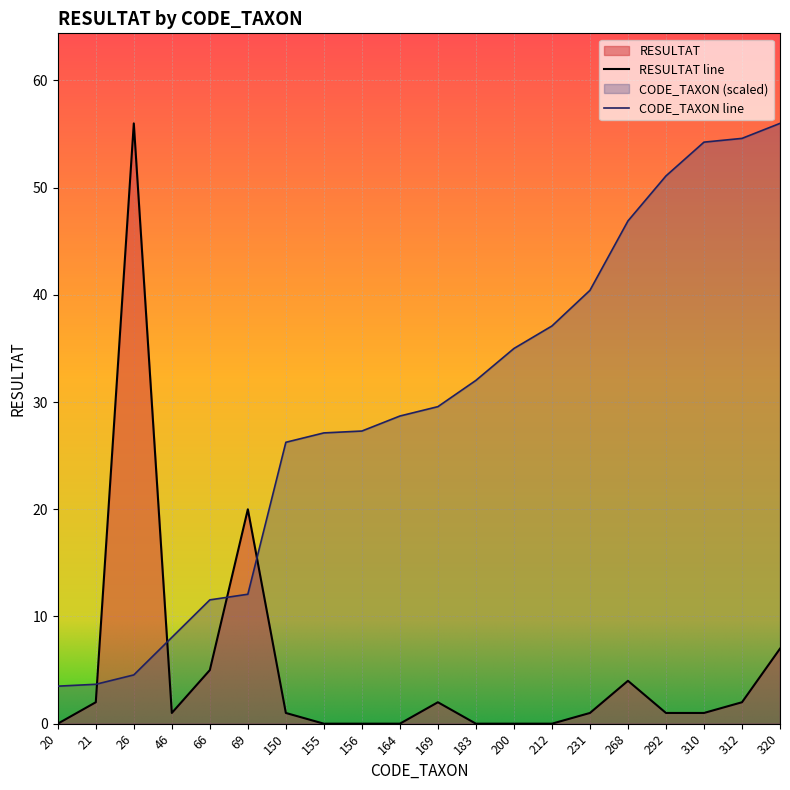

Is it true that RESULTAT equals 2.0 at 312?

True